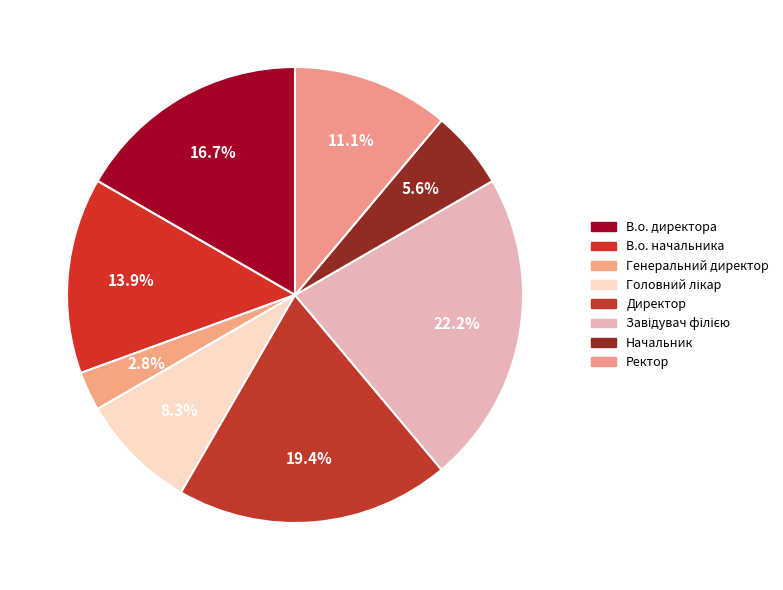

To the nearest percent, what portion does Головний лікар represent?

8%